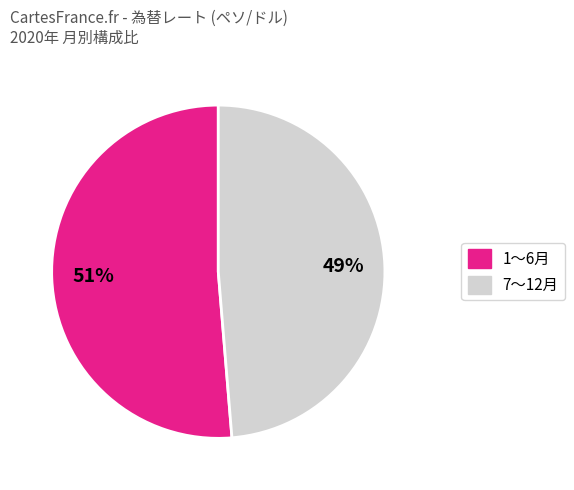

Is the sum of 7〜12月 and 1〜6月 greater than half?

Yes